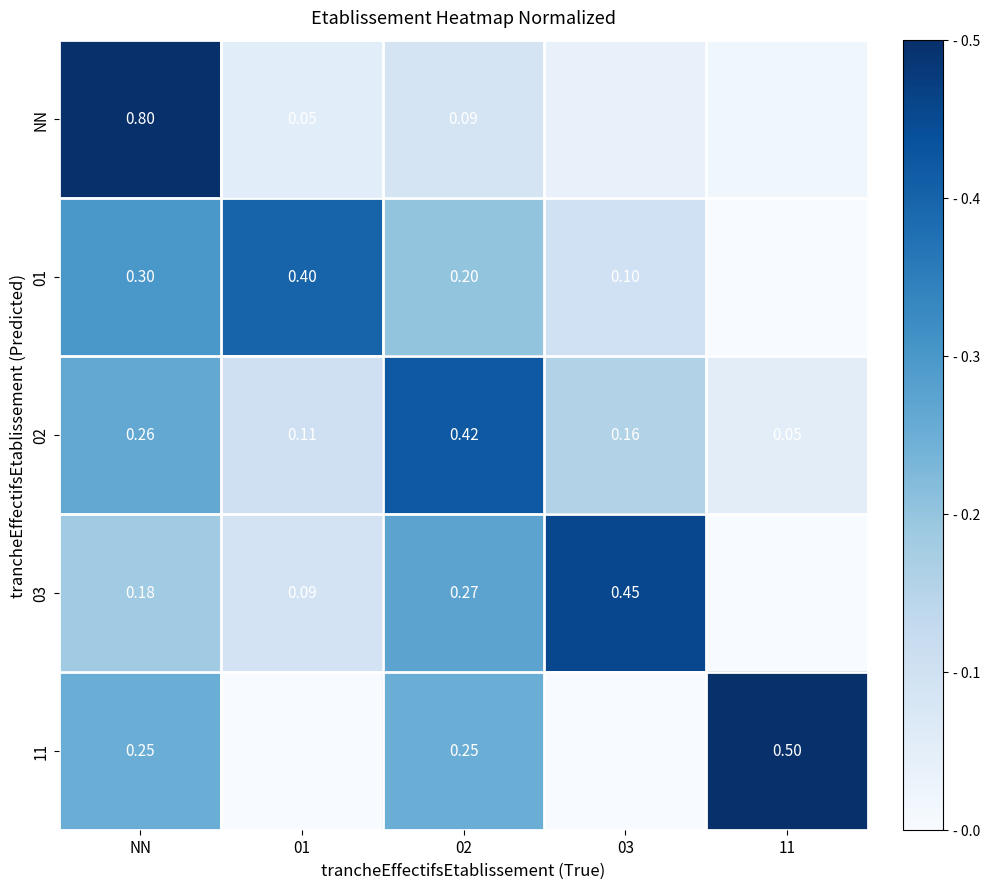

Is the value of NN at 01 greater than the value of 01 at 03?

No